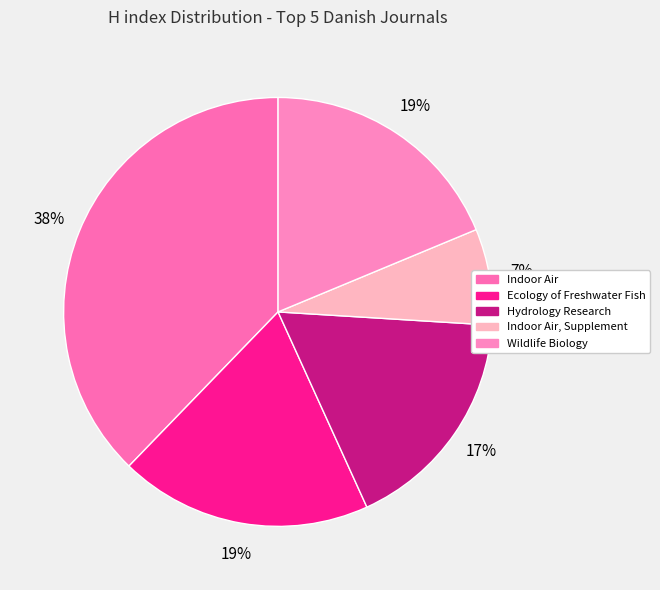

Count the number of slices in the pie.

5